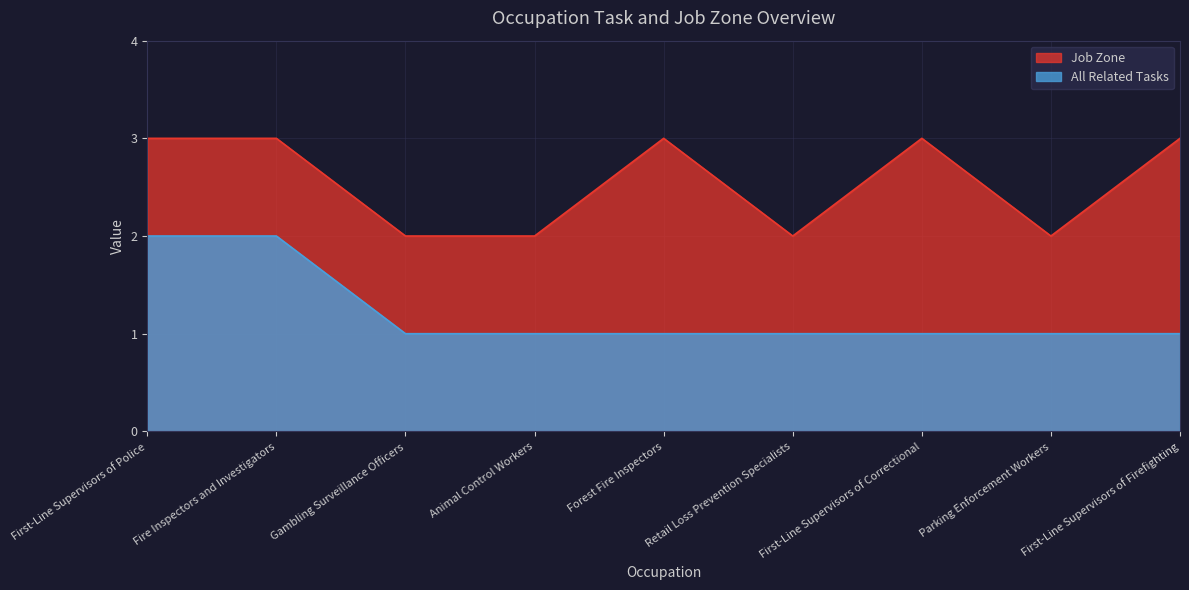

How many lines are shown in the chart?

2